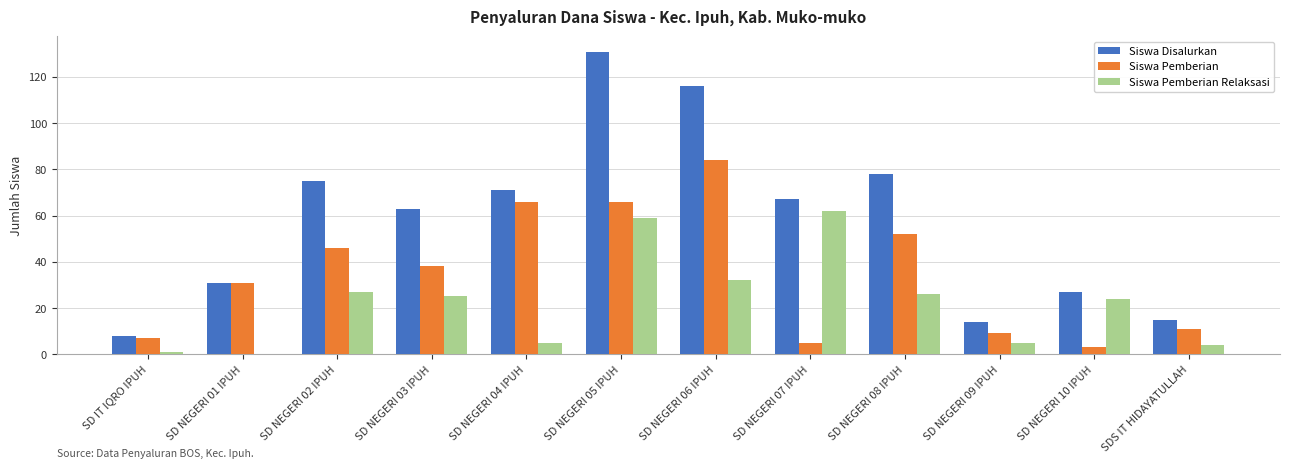

How many data points does each series have?

12